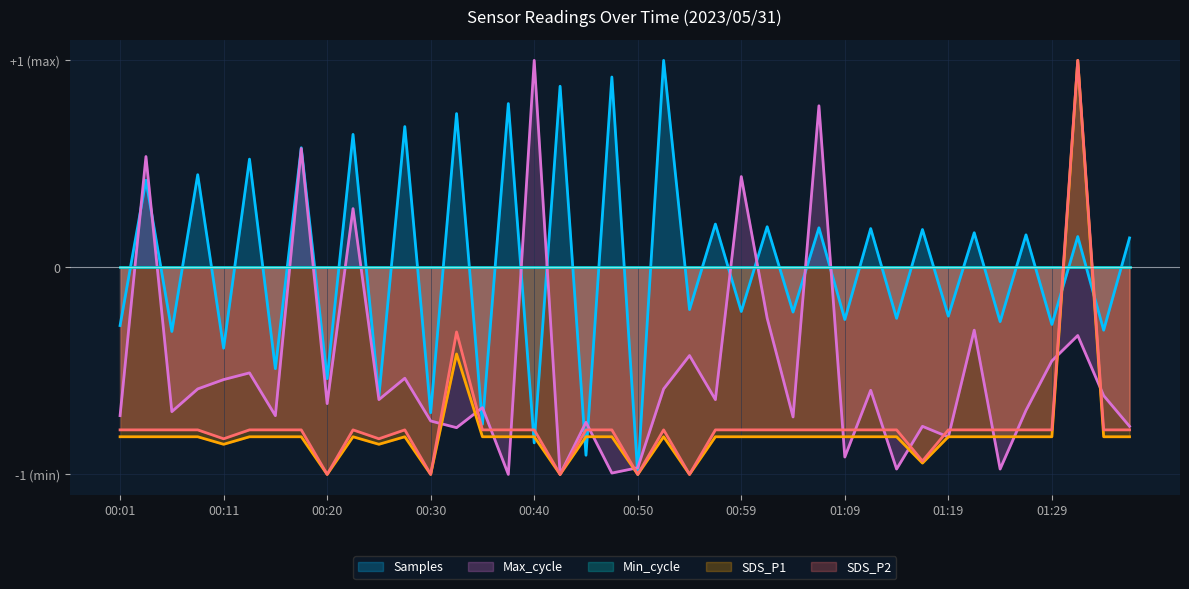

What position from the right is 01:34?

2